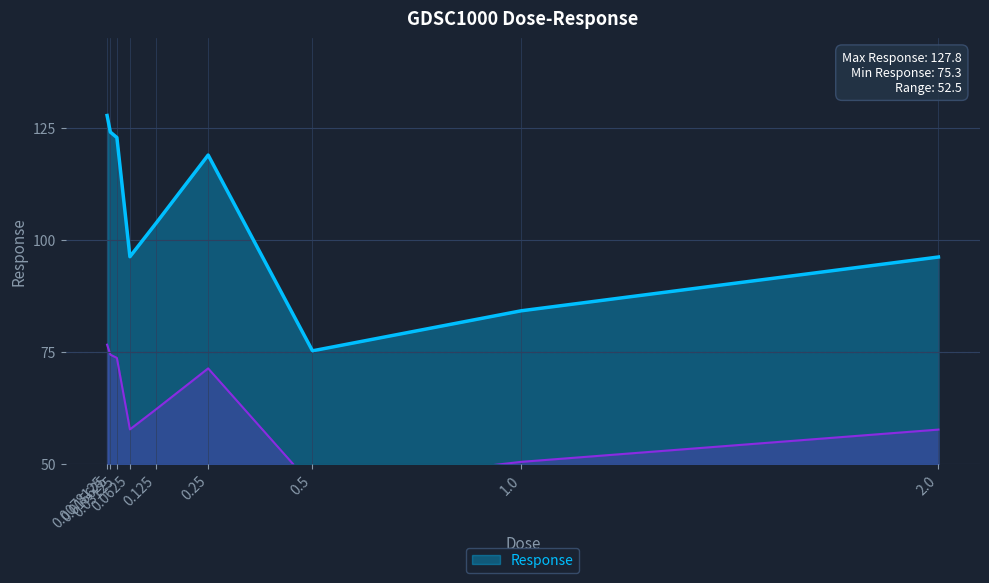

List the labels in order of value, smallest first.

0.5, 1.0, 2.0, 0.0625, 0.125, 0.25, 0.03125, 0.015625, 0.0078125